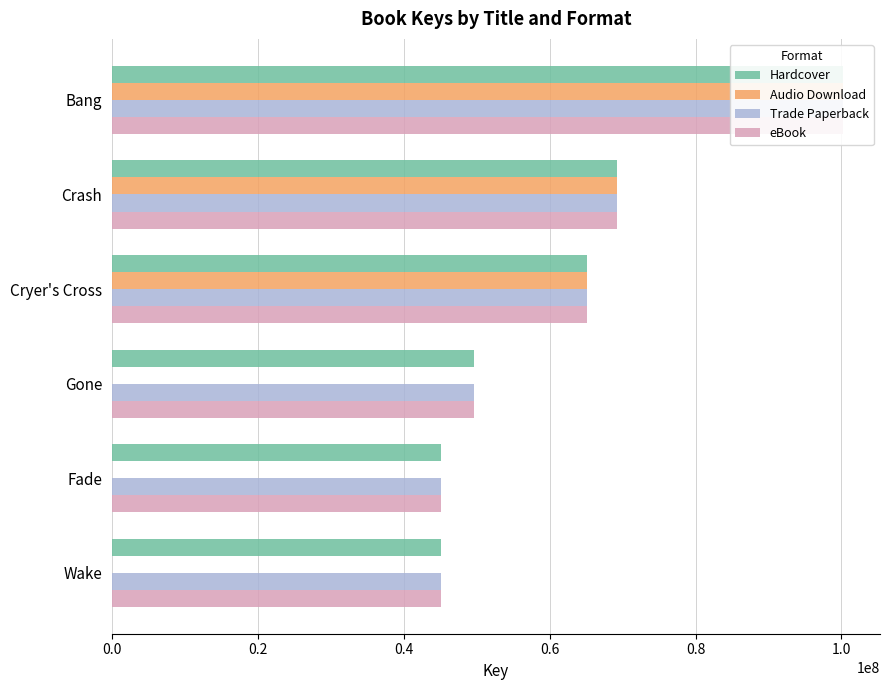

How many categories are shown in the chart?

6